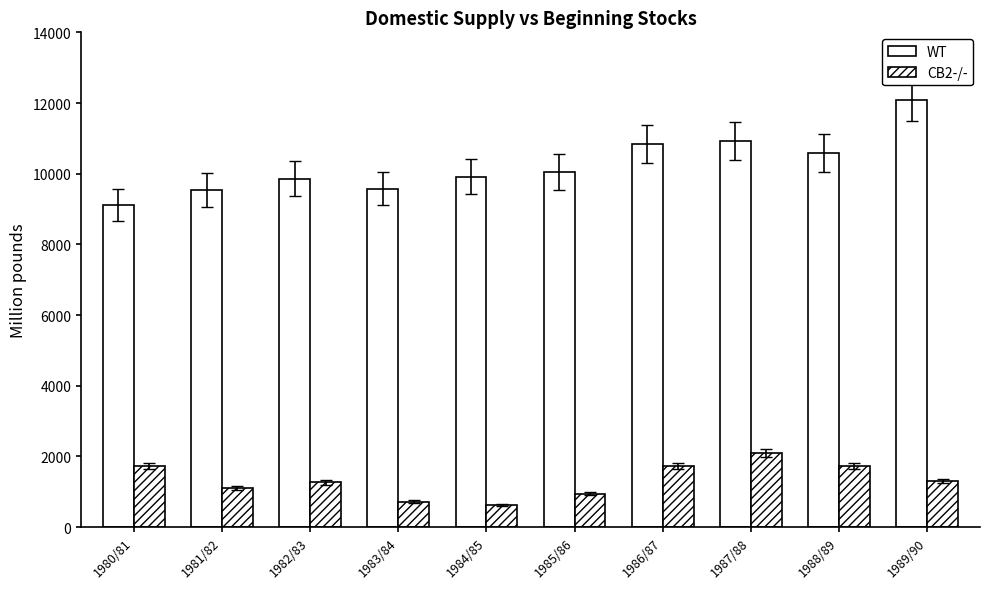

How many values in the WT series exceed 10053?

5